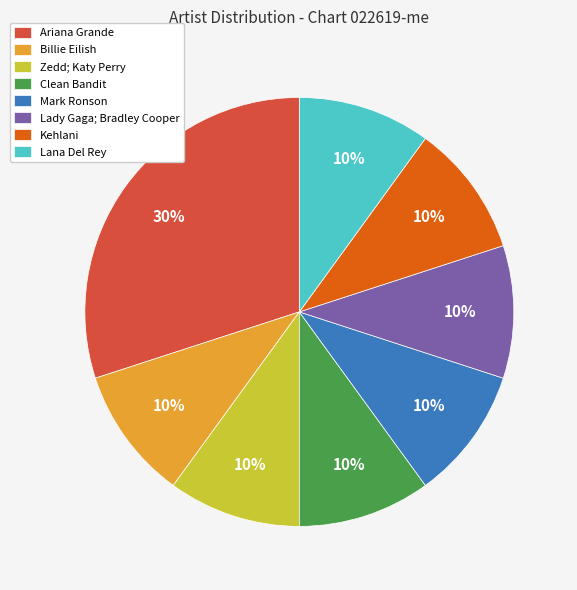

Does Clean Bandit account for over 50% of the chart?

No